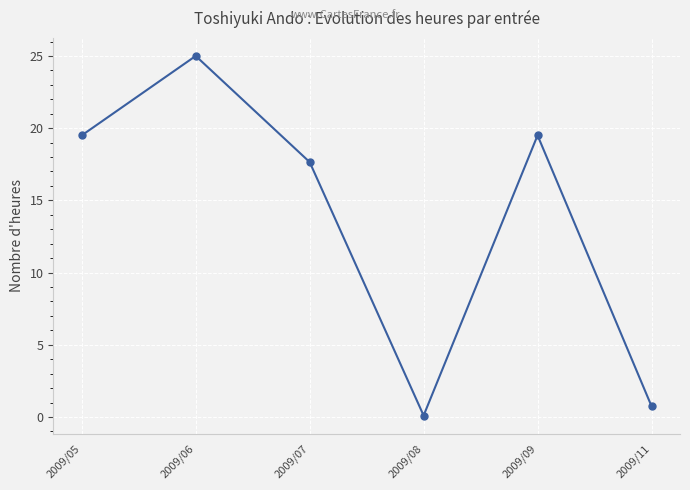

What is the value of the 1st point from the left?

19.5